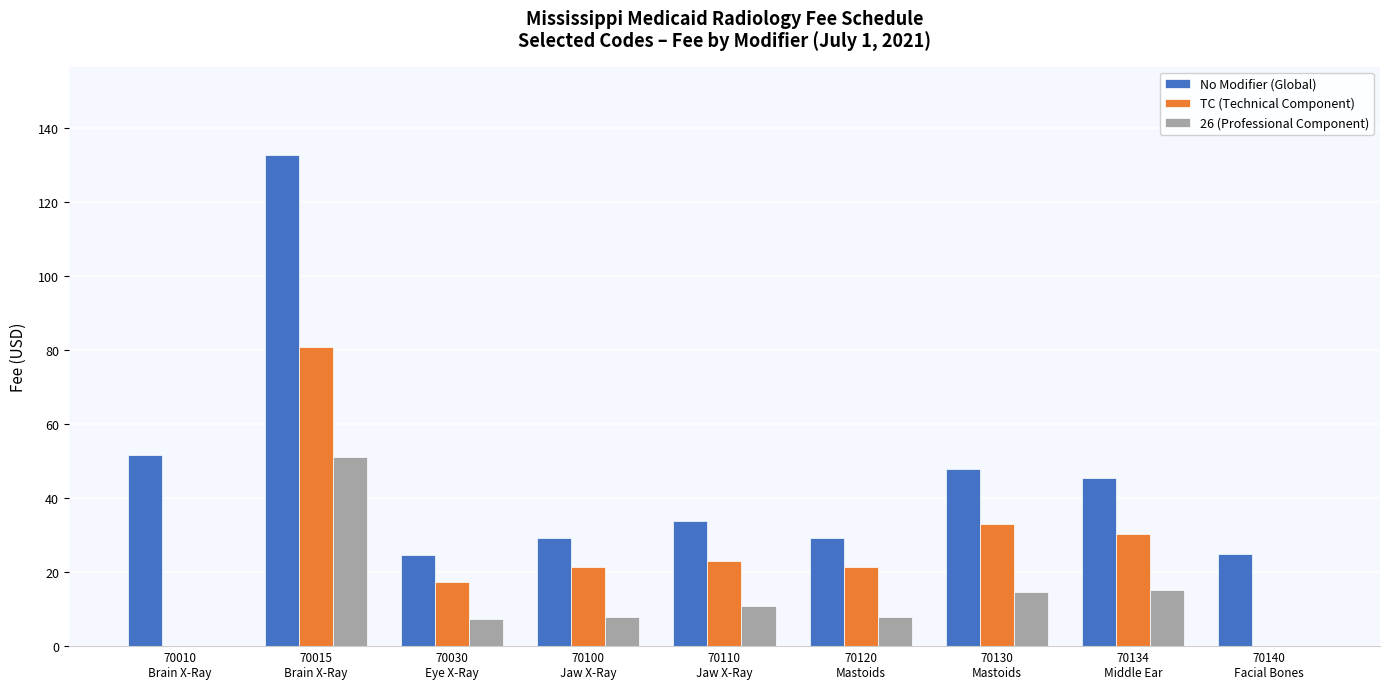

Which series has the largest total across all categories?

No Modifier (Global)